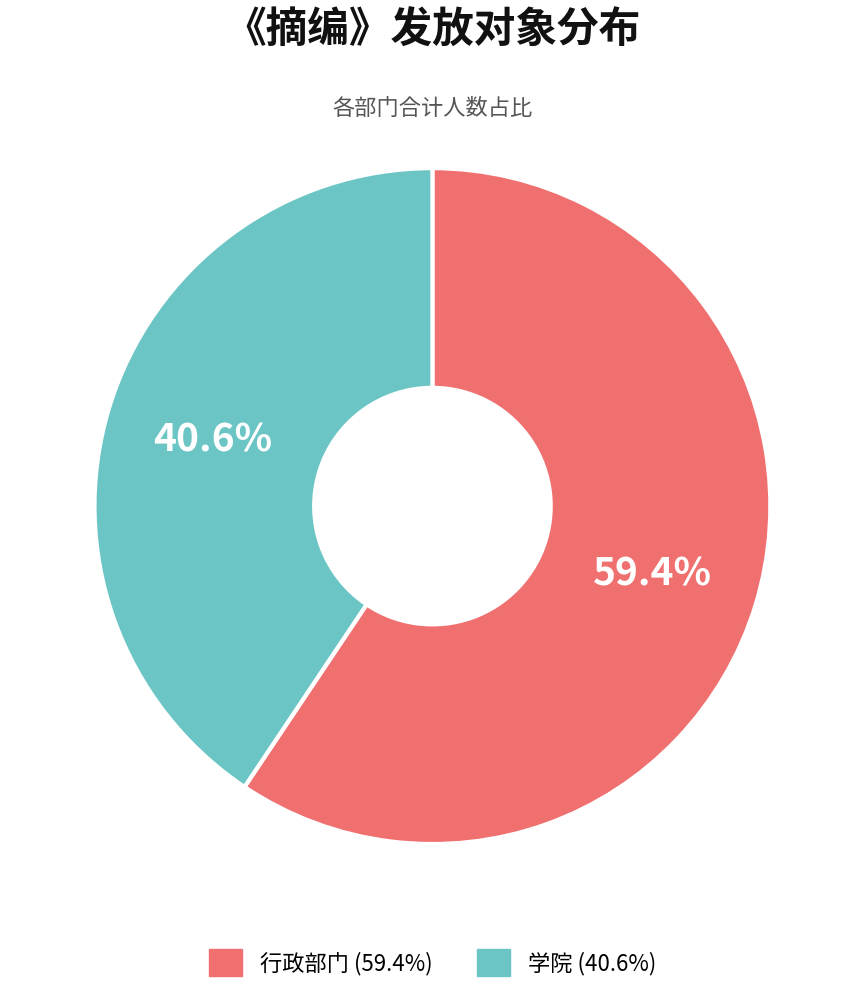

Does any single category account for the majority?

Yes